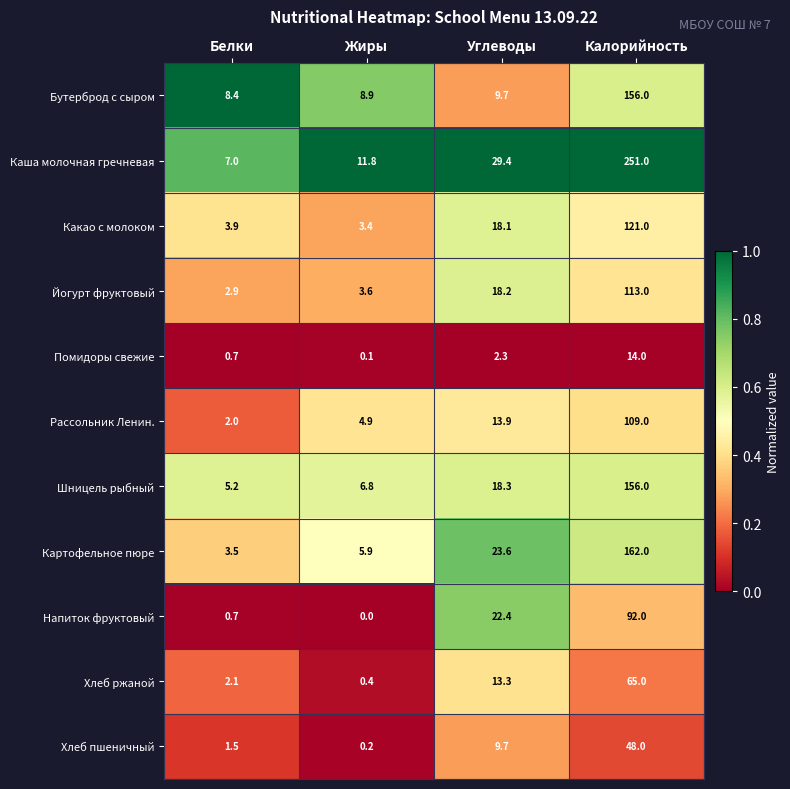

What is the total value across all series at Жиры?

46.0